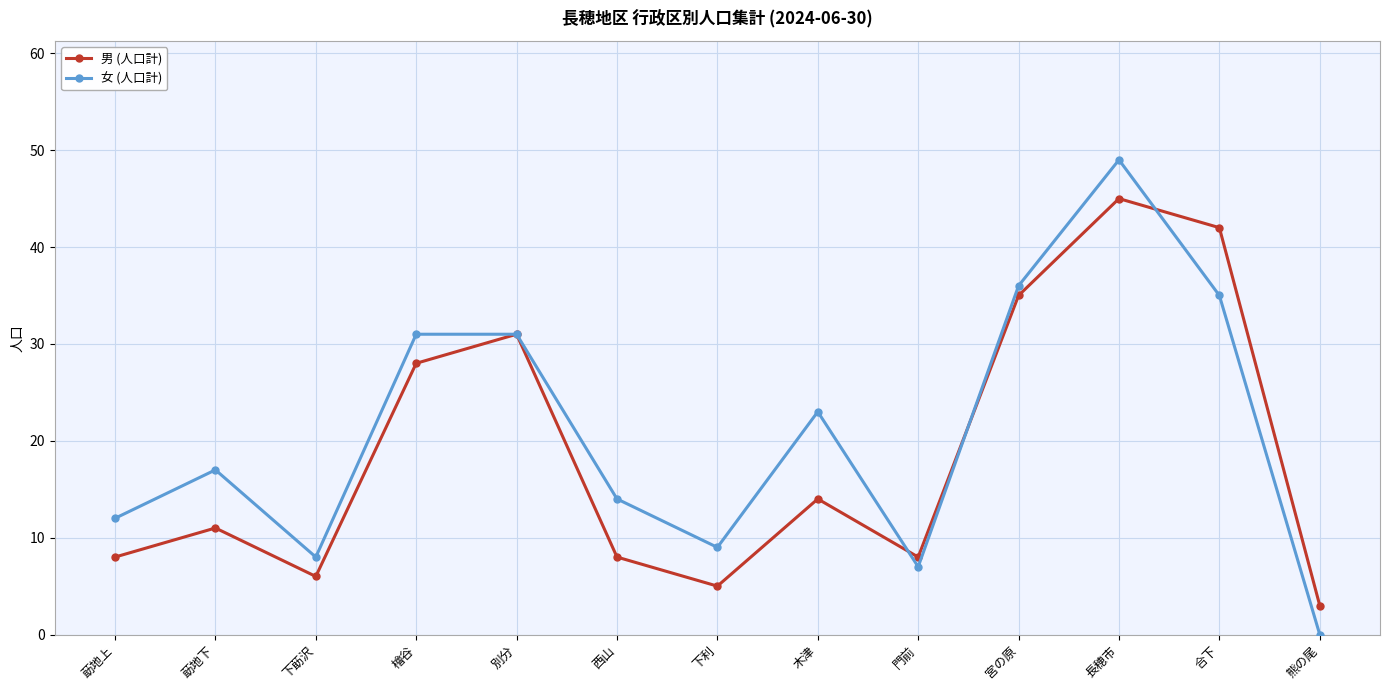

True or false: 男 (人口計) has more than 1 points higher than both neighbors.

True